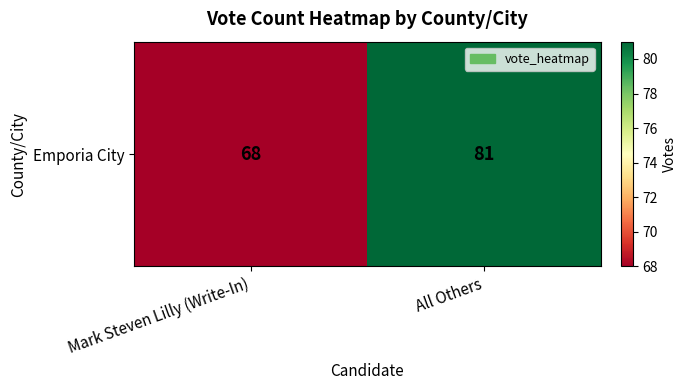

List the labels in order of value, largest first.

All Others, Mark Steven Lilly (Write-In)